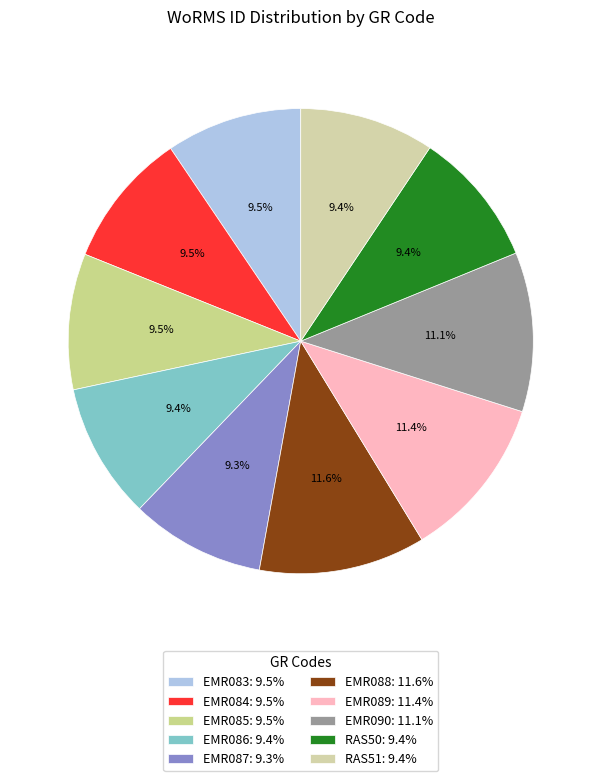

Approximately how many times larger is the value at EMR090 compared to EMR089?

1.0